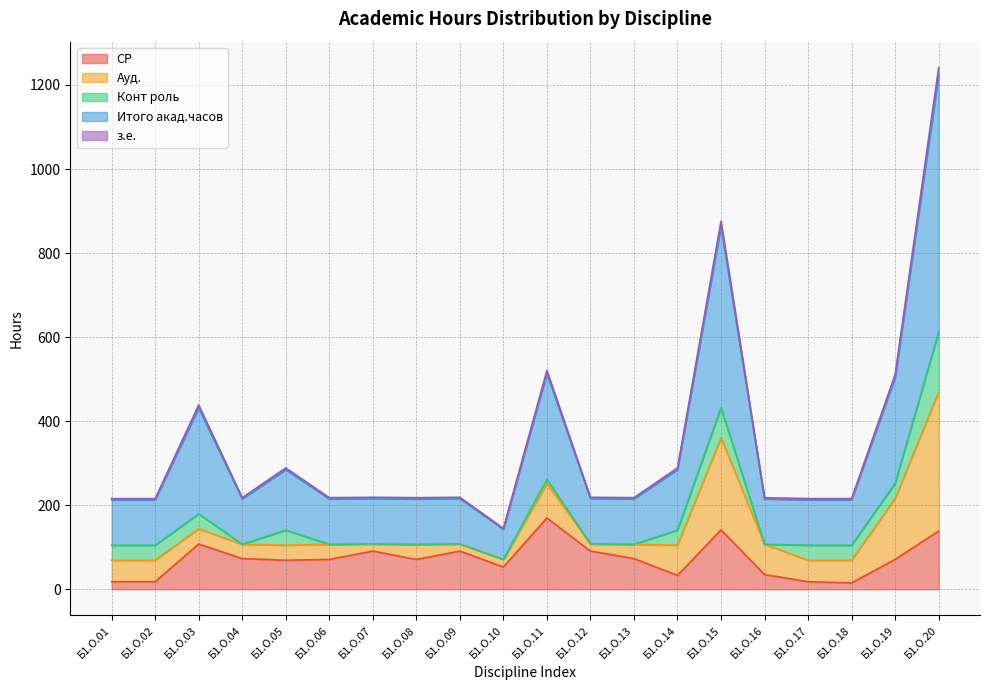

At which category is the sum across all series the highest?

Б1.О.20